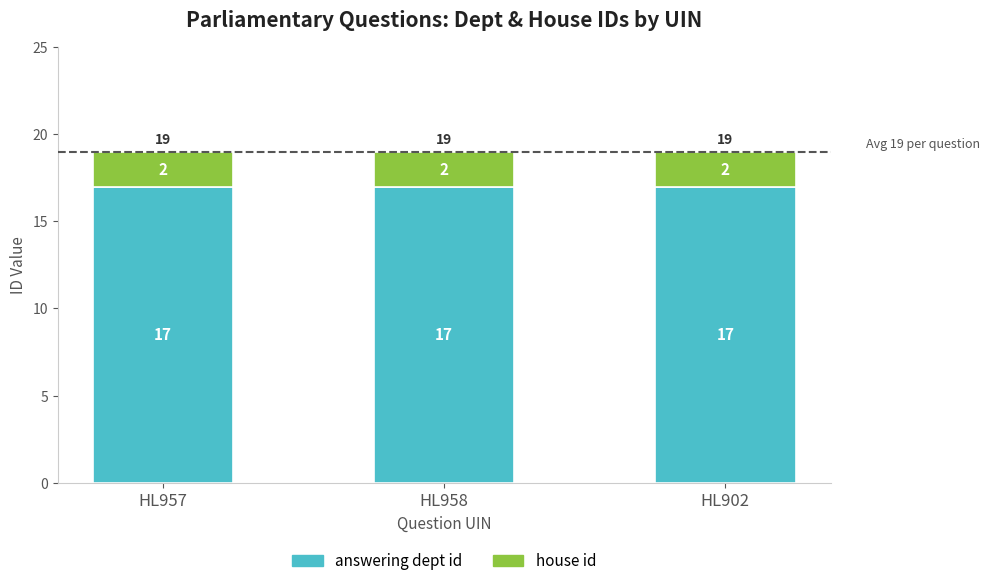

What are all the series names shown in the legend?

answering dept id, house id